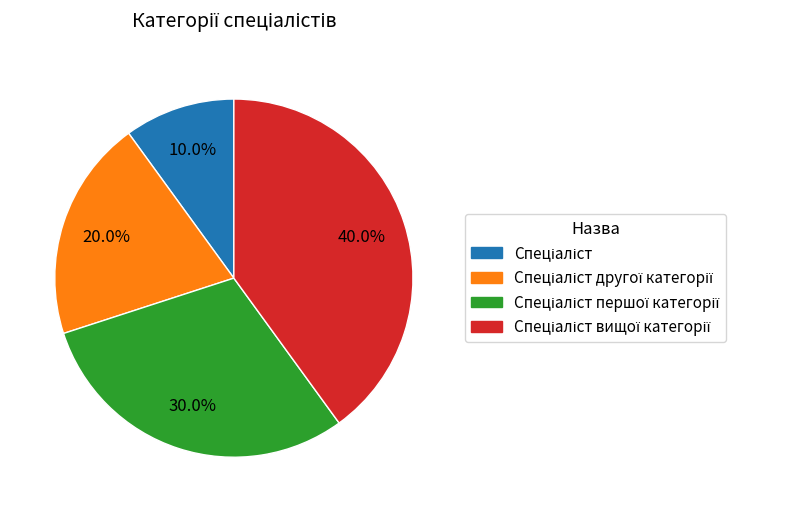

Is there a majority slice in this chart?

No